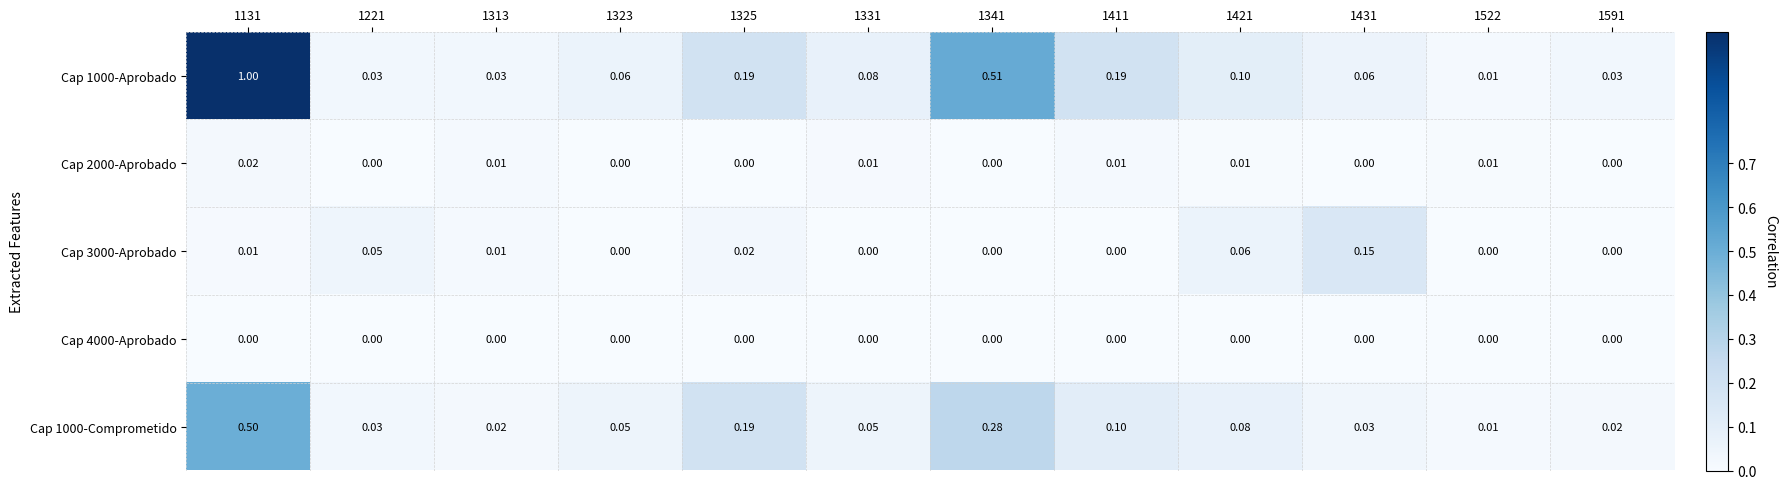

Is the value of Cap 3000-Aprobado at 1313 greater than the value of Cap 4000-Aprobado at 1131?

Yes